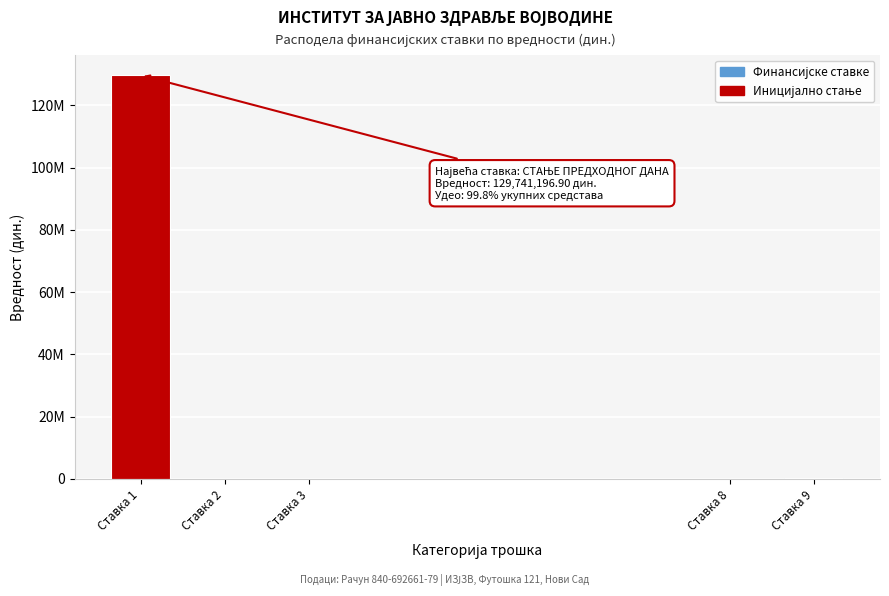

Are the bars horizontal?

No